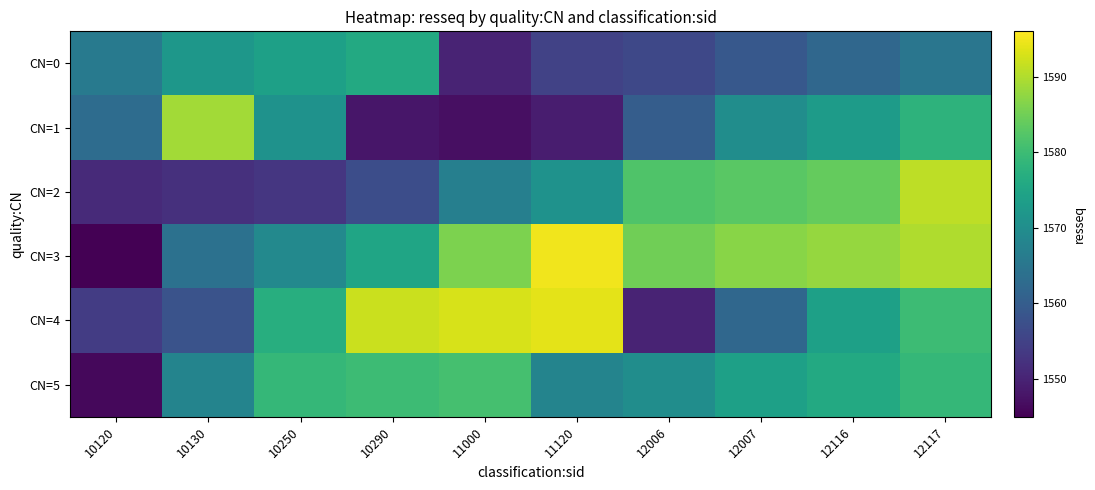

Rank the series at 11000 from lowest to highest value.

CN=1, CN=0, CN=2, CN=5, CN=3, CN=4